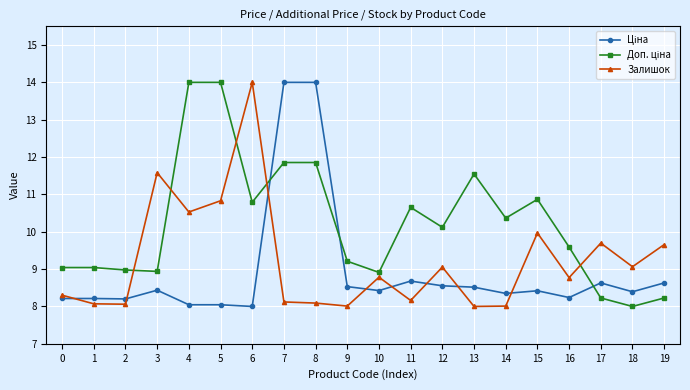

What is the maximum value shown in the chart?

14.0